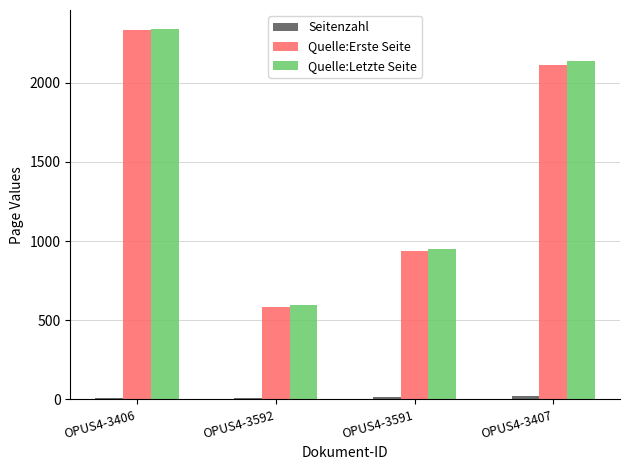

Are the bars grouped side by side (vs. stacked)?

Yes